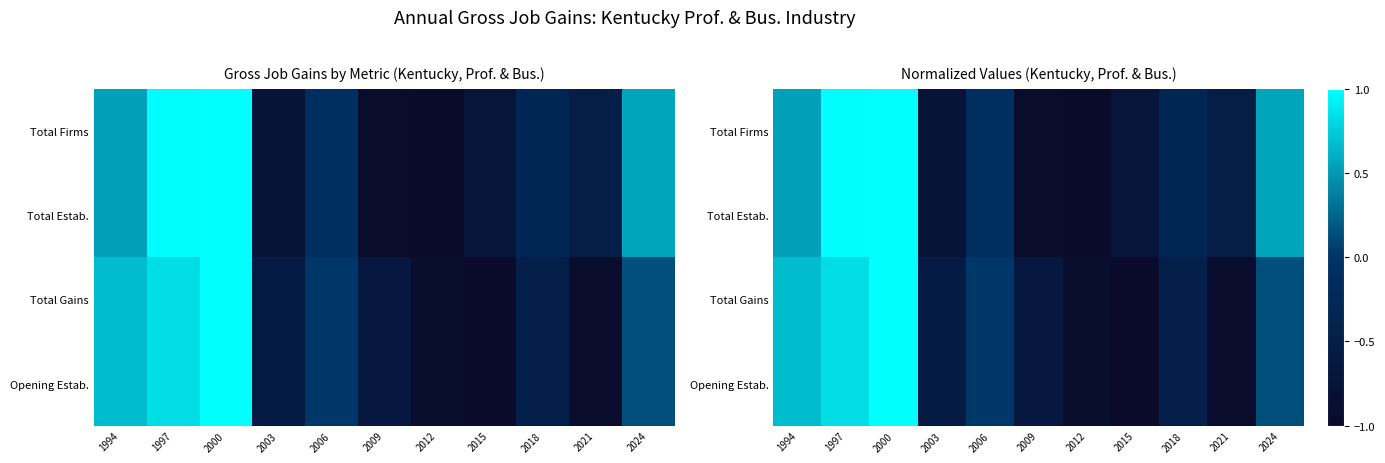

What is the approximate value of Total Estab. at 2003?

-0.8